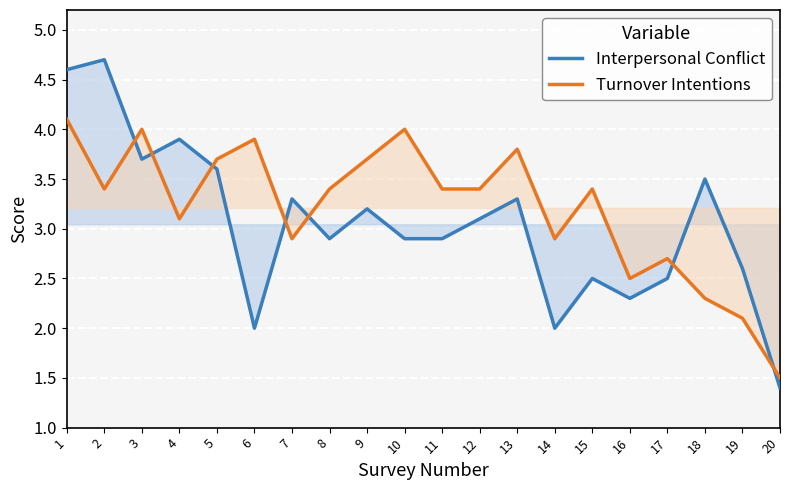

Where is Interpersonal Conflict nearest to the value 3?

8